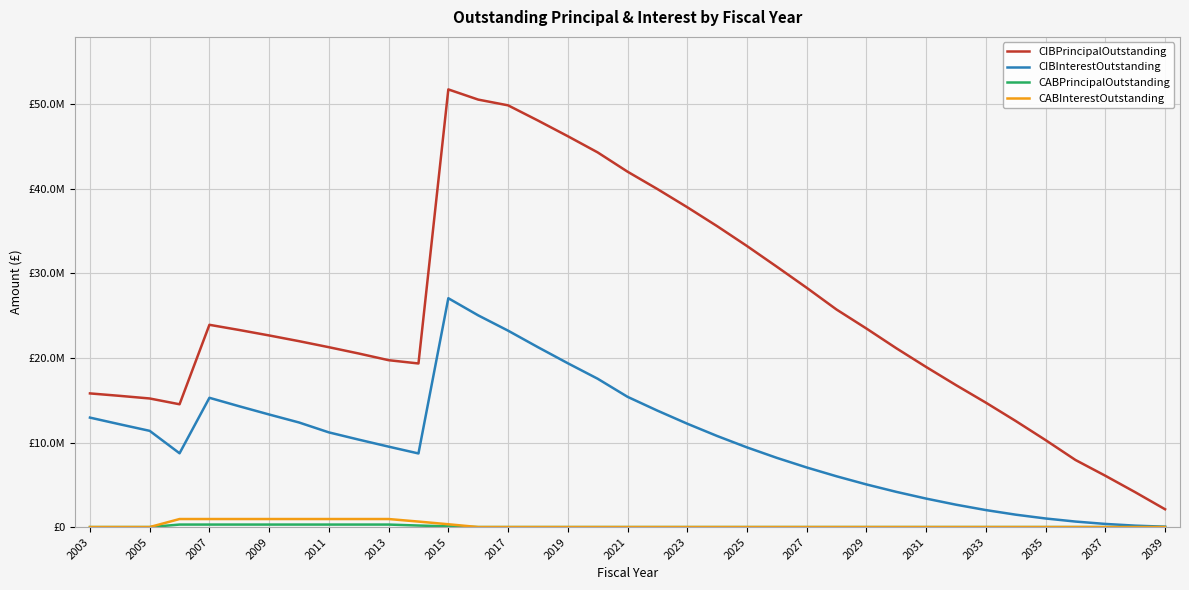

Does the chart display data point markers on the line(s)?

No